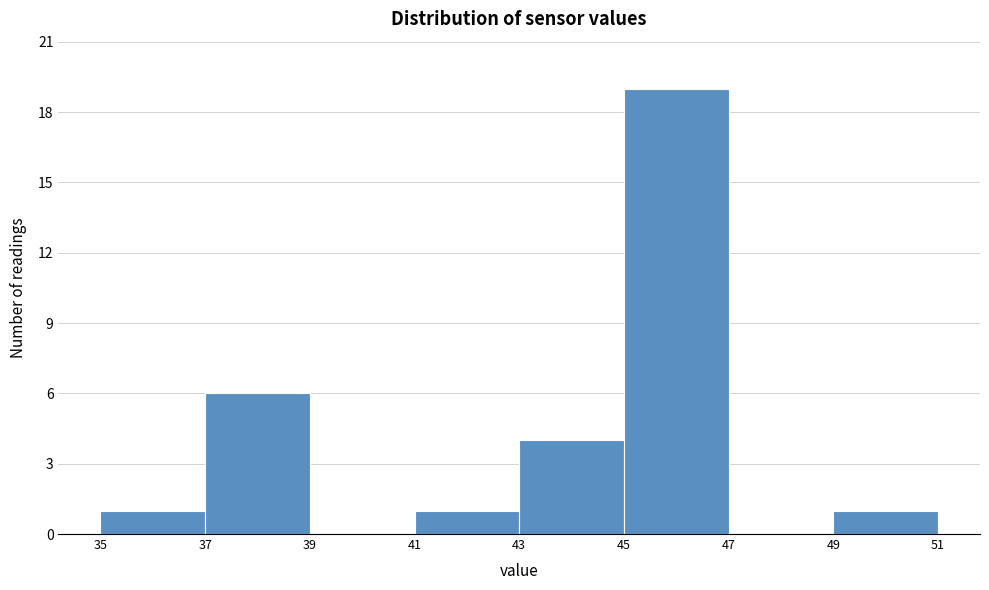

Reading left to right, transcribe this chart: for each bar, give the range it covers on the x-axis and its height. The values are not printed on the chart, so give them approximately, as read against the axis.

35 to 37: 1
37 to 39: 6
39 to 41: 0
41 to 43: 1
43 to 45: 4
45 to 47: 19
47 to 49: 0
49 to 51: 1